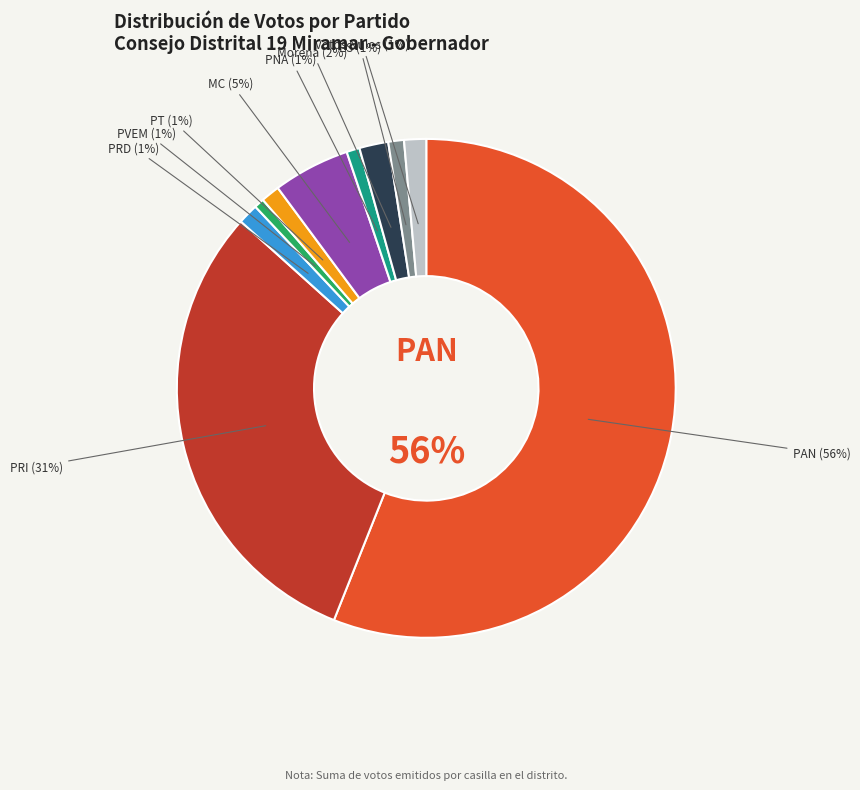

To the nearest percent, what is the average slice percentage?

10%